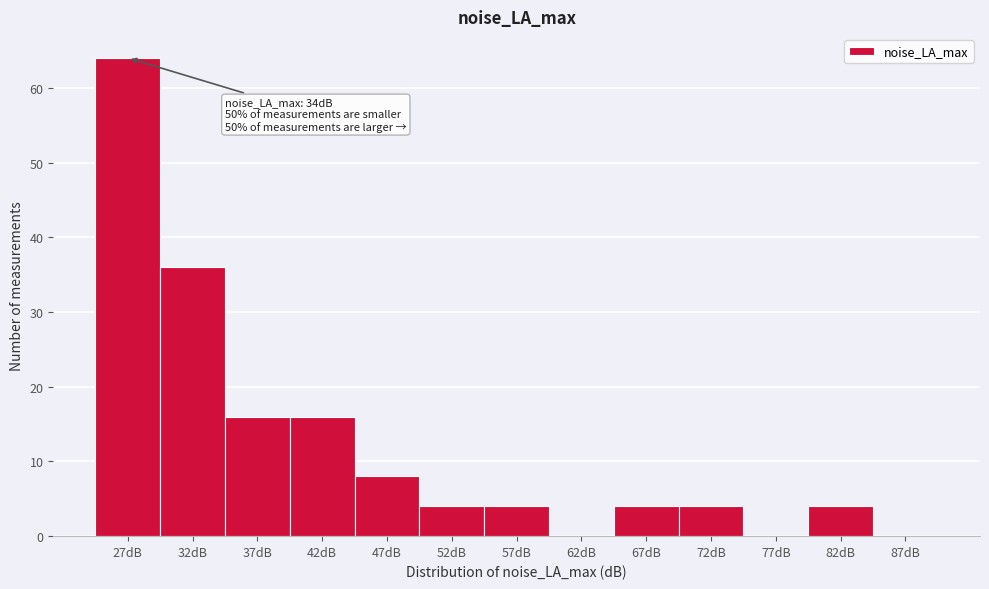

Reading right to left, transcribe all the data shown in this chart.

87dB=0	82dB=4	77dB=0	72dB=4	67dB=4	62dB=0	57dB=4	52dB=4	47dB=8	42dB=16	37dB=16	32dB=36	27dB=64